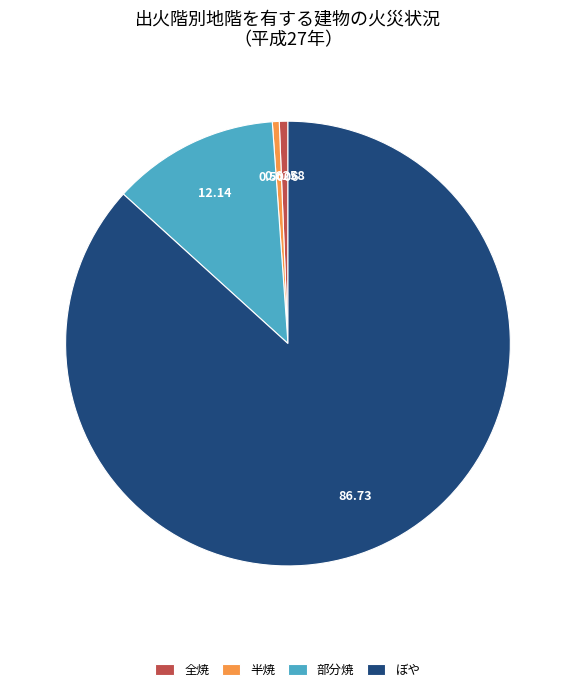

Count the number of slices in the pie.

4